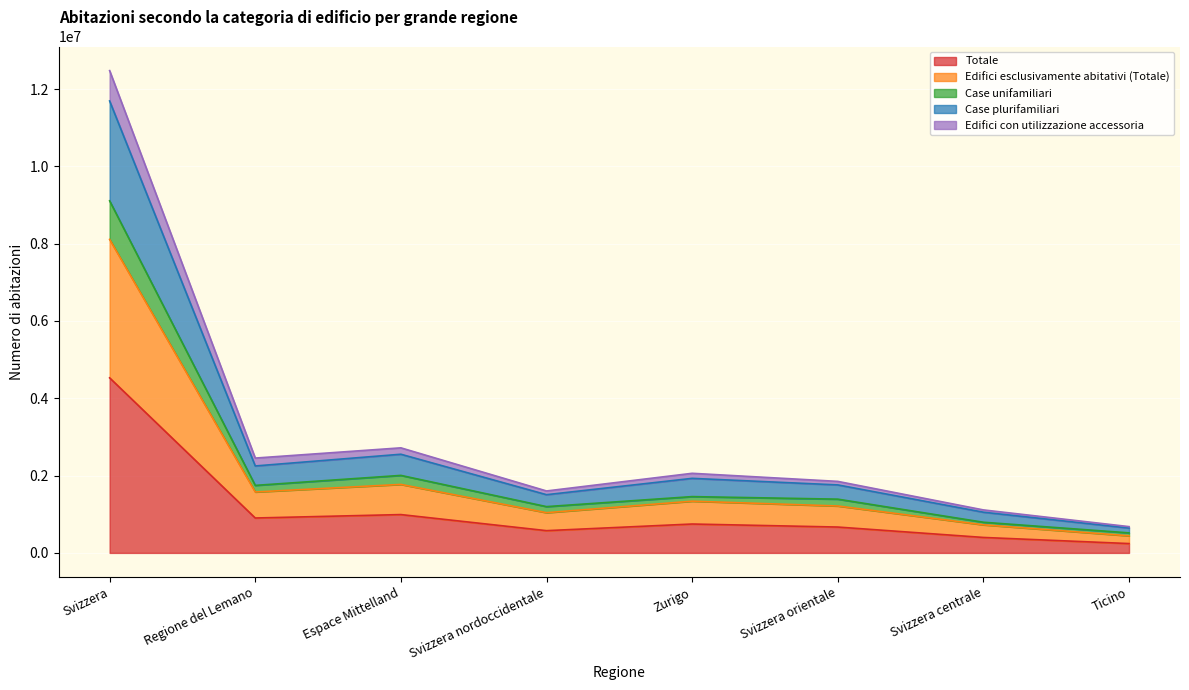

At which category is the sum across all series the highest?

Svizzera